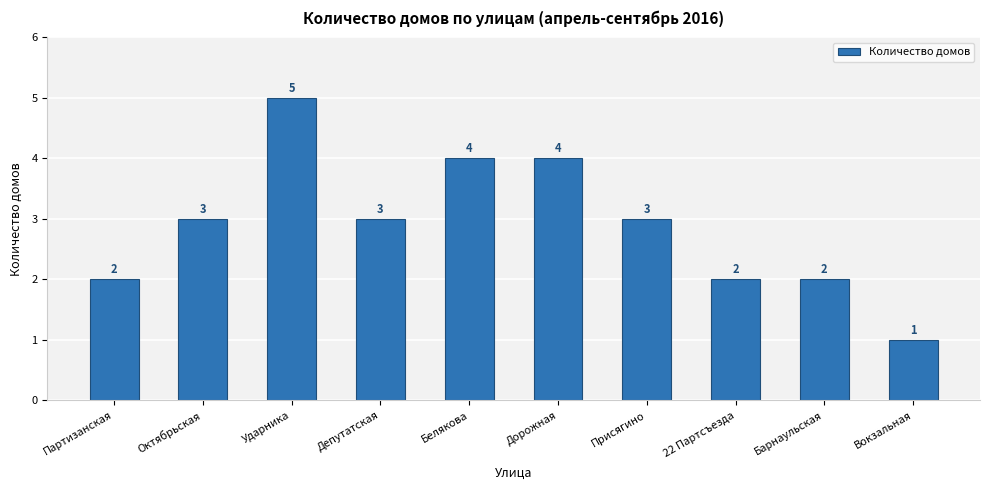

What is the difference between the maximum and minimum values?

4